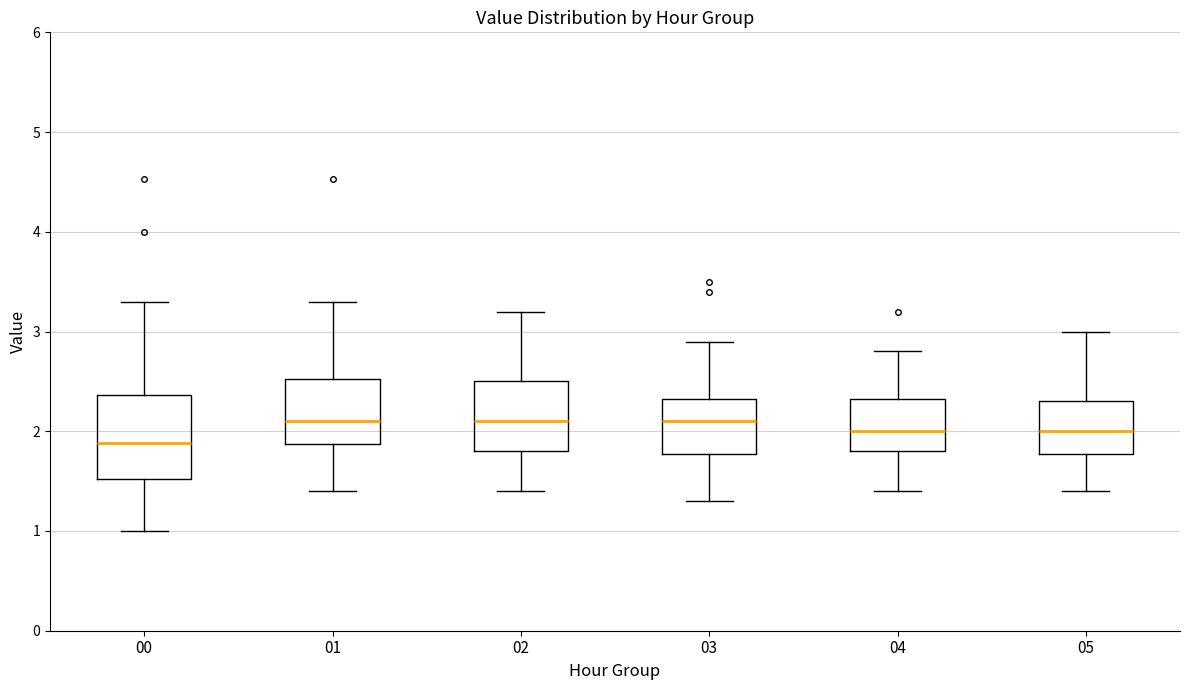

Where is the lower edge of the box at x = 04 on the y-axis? The values are not printed on the chart, so give them approximately, as read against the axis.

1.8